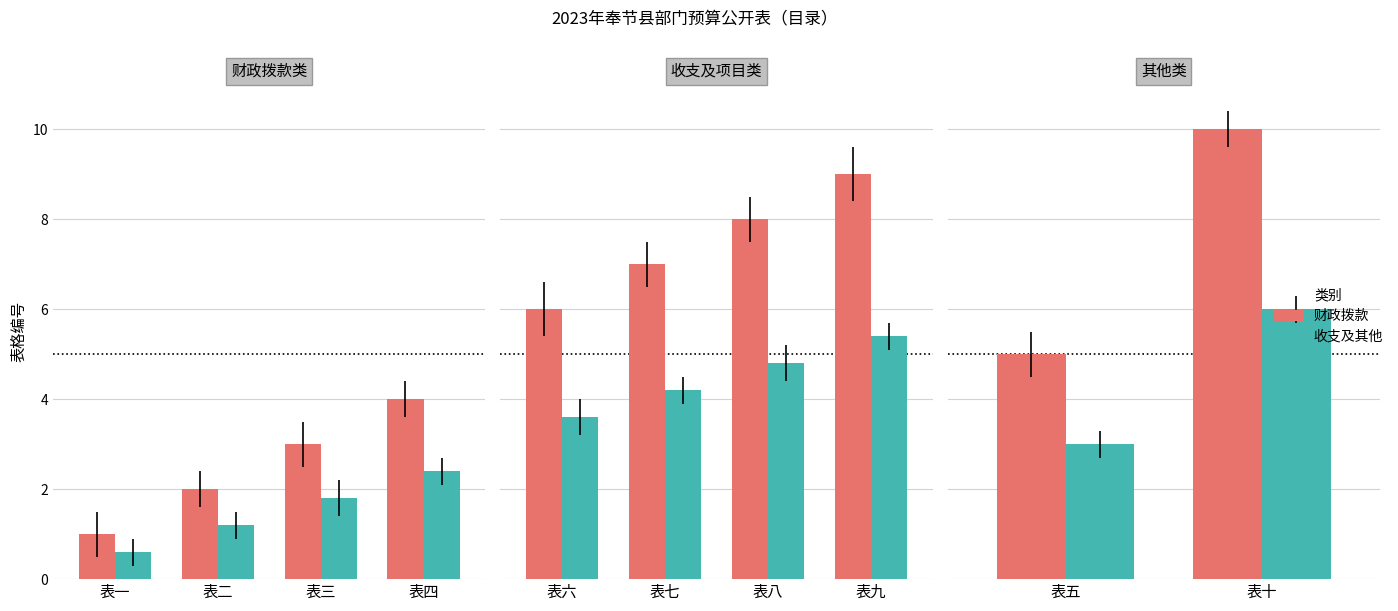

The value of 收支及其他 at 表五 is 2. True or false?

False